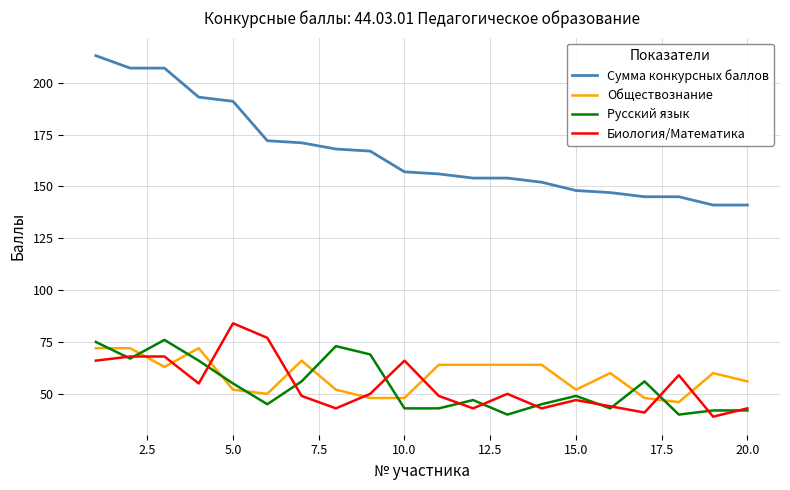

Rank the series by their maximum value, from highest to lowest.

Сумма конкурсных баллов, Биология/Математика, Русский язык, Обществознание